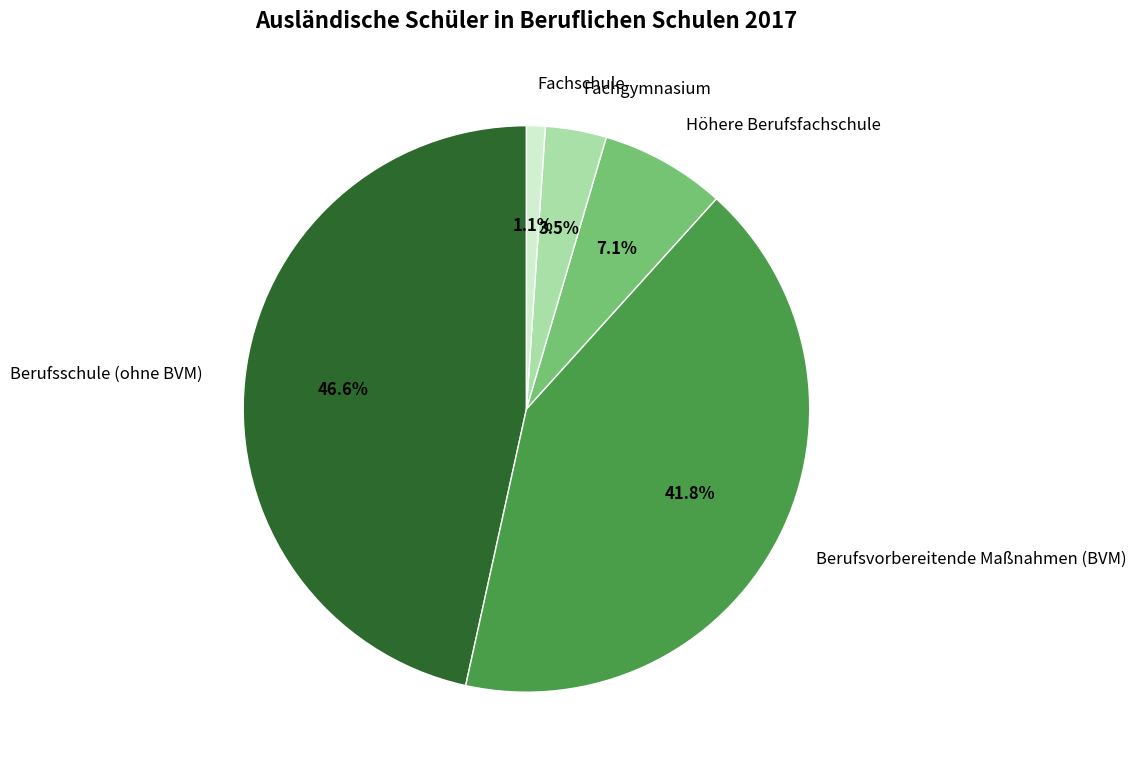

How many segments does this pie chart have?

5